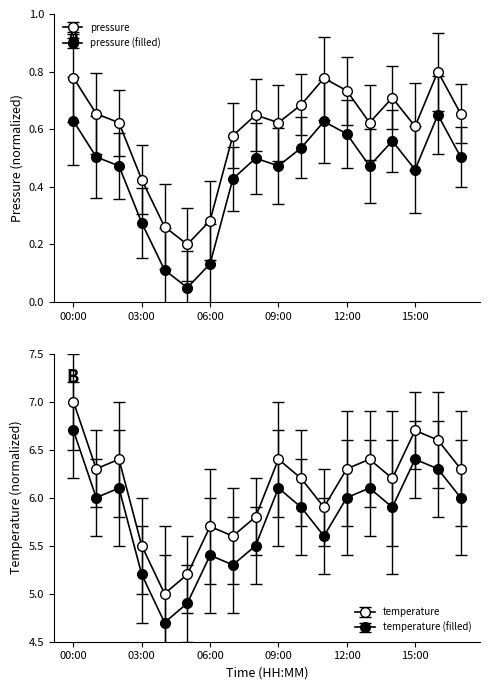

What is the difference between the second highest and minimum values in the pressure series?

0.6